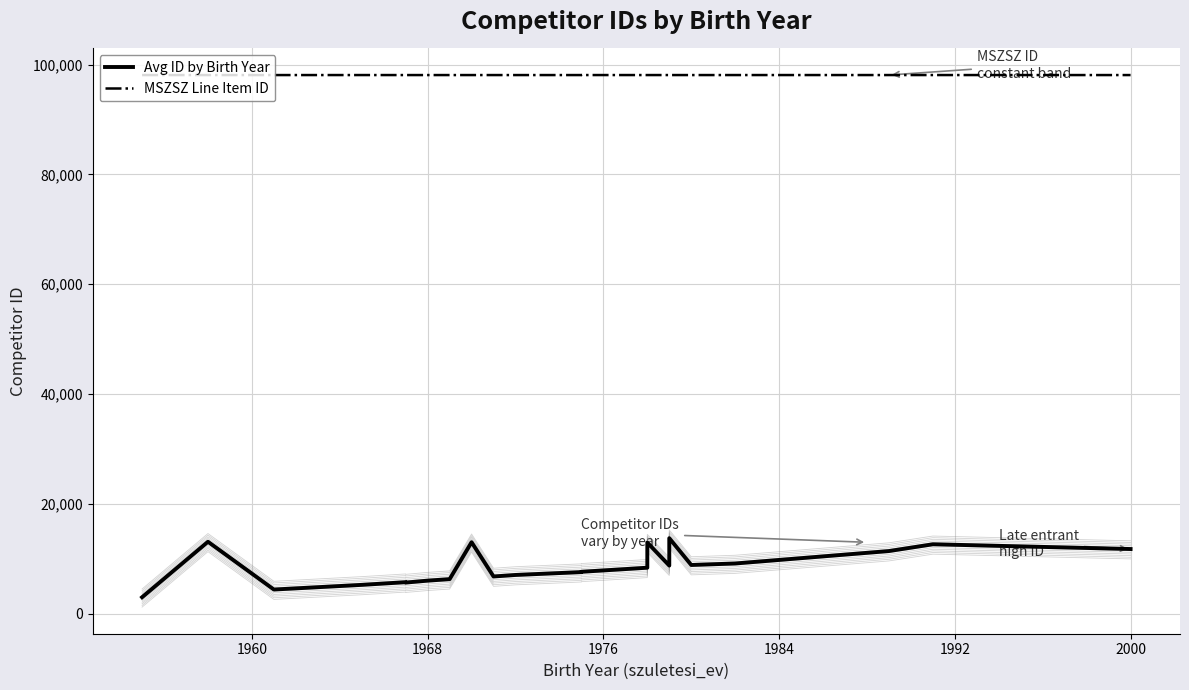

What is the smallest value displayed?

2998